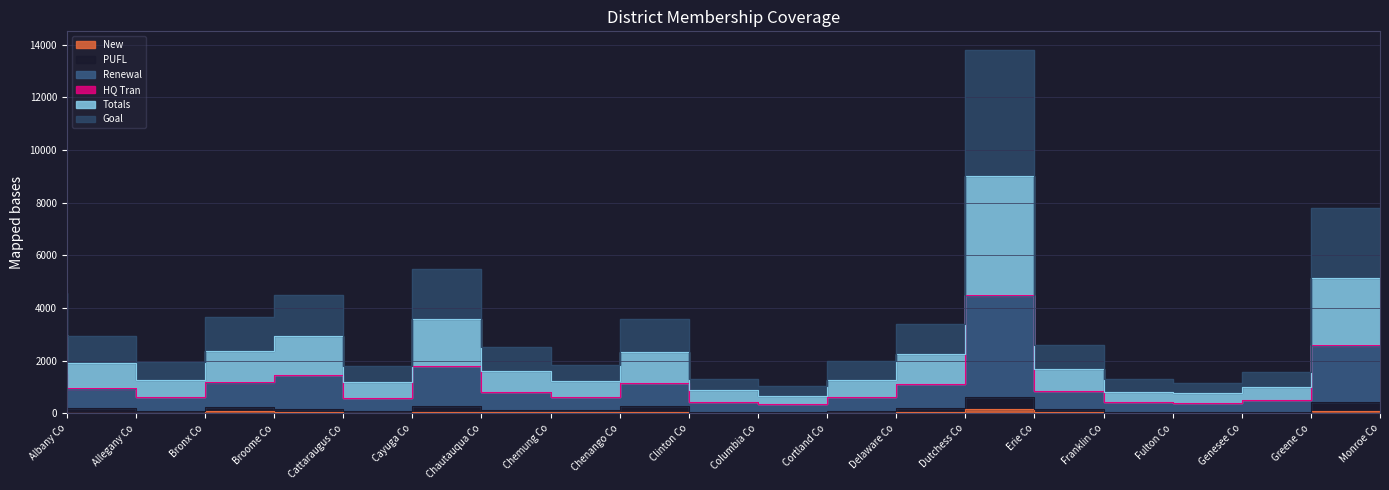

True or false: PUFL and Totals intersect in this chart.

False